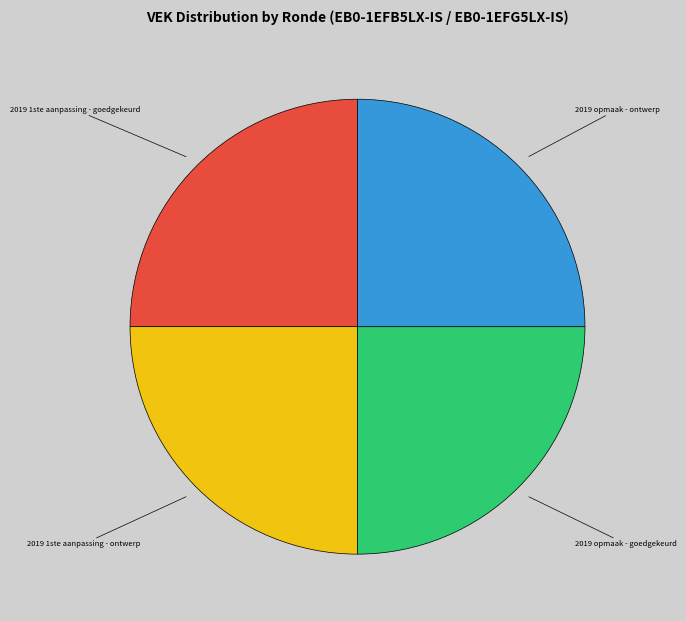

Is there any slice that represents more than half of the pie?

No